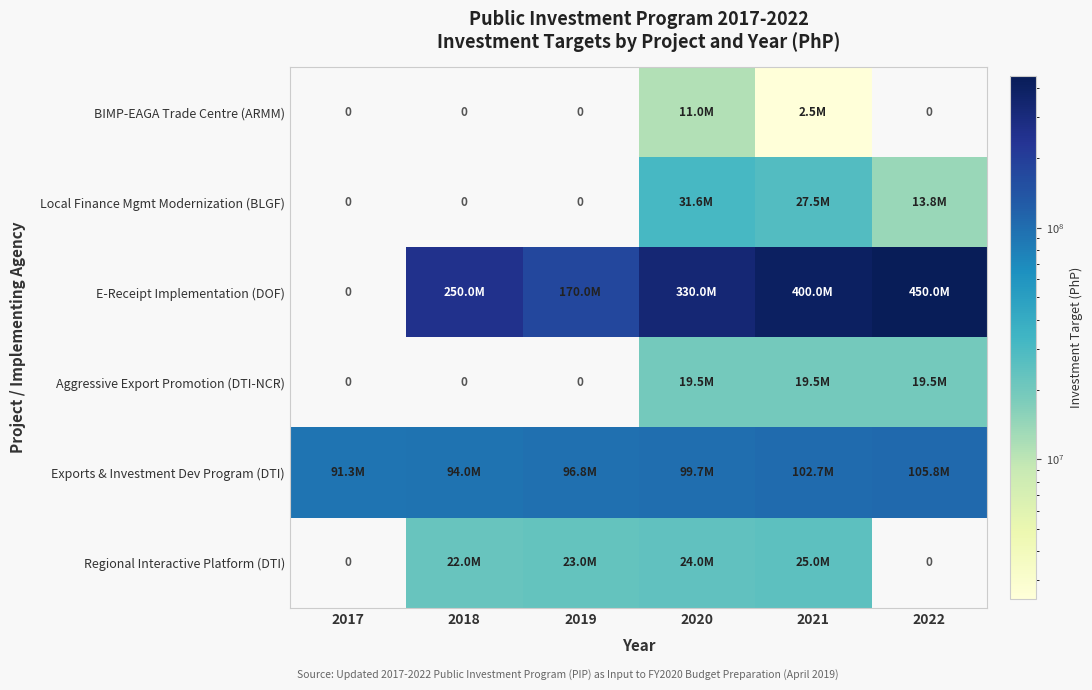

Rank the categories by Local Finance Mgmt Modernization (BLGF) value from highest to lowest.

2020, 2021, 2022, 2017, 2018, 2019